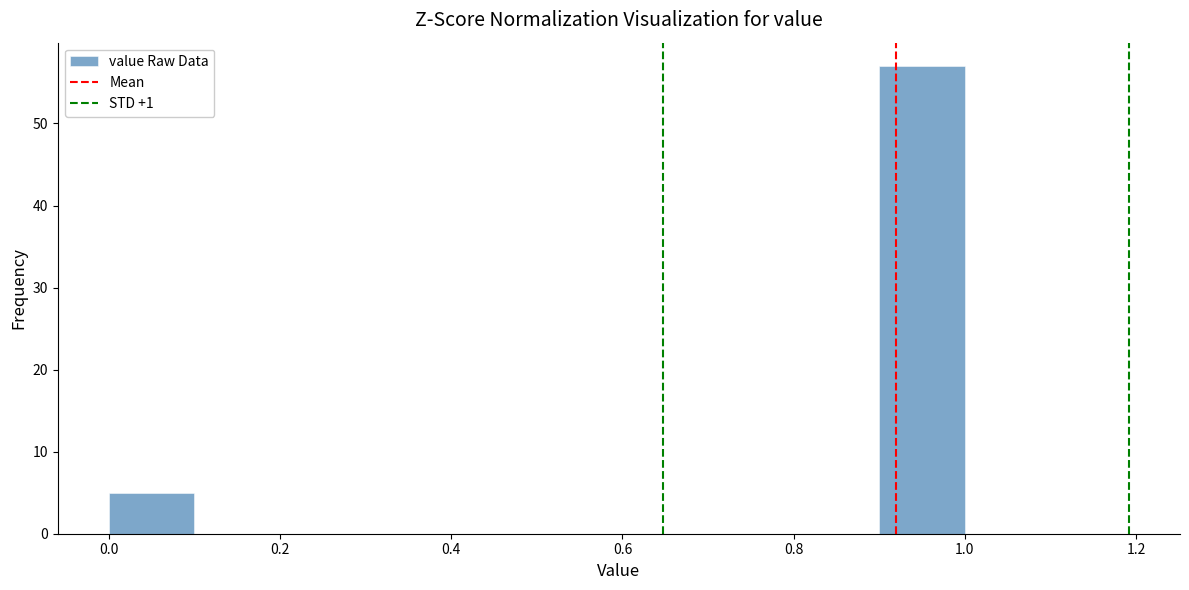

Reading left to right, transcribe this chart: for each bar, give the range it covers on the x-axis and its height. The values are not printed on the chart, so give them approximately, as read against the axis.

0.0 to 0.1: 5
0.1 to 0.2: 0
0.2 to 0.3: 0
0.3 to 0.4: 0
0.4 to 0.5: 0
0.5 to 0.6: 0
0.6 to 0.7: 0
0.7 to 0.8: 0
0.8 to 0.9: 0
0.9 to 1.0: 57